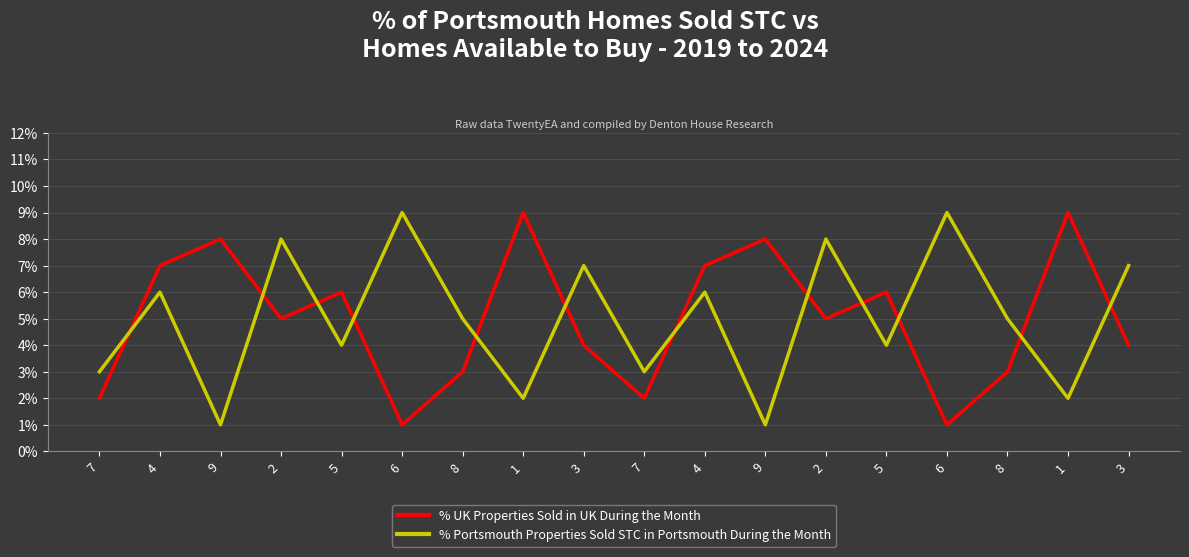

What are all the series names shown in the legend?

% UK Properties Sold in UK During the Month, % Portsmouth Properties Sold STC in Portsmouth During the Month